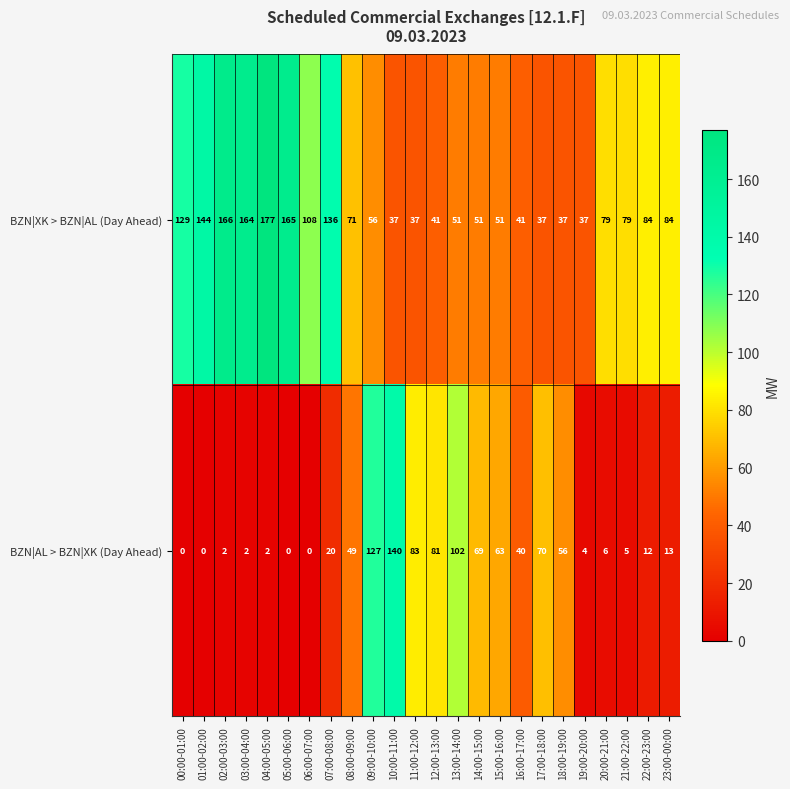

What is the highest value of the BZN|AL > BZN|XK (Day Ahead) series?

140